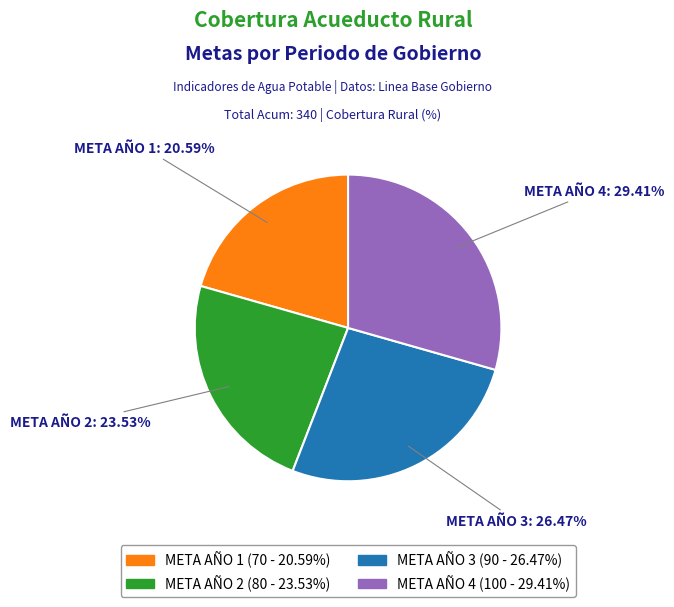

What percentage is the META AÑO 2 slice, to the nearest percent?

24%